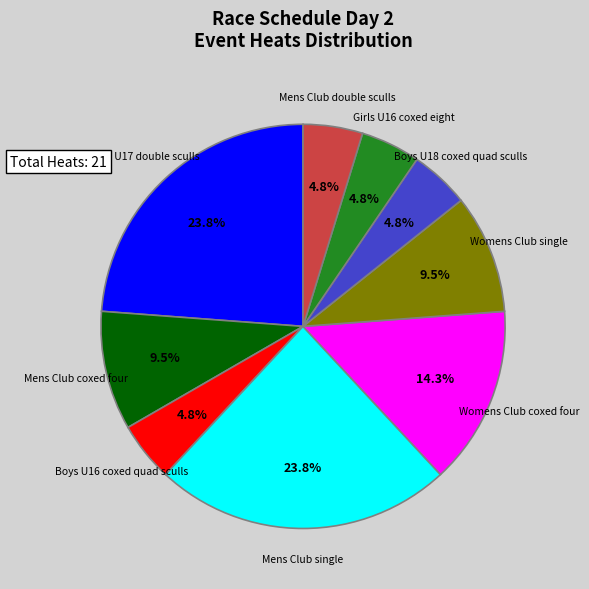

Does any single category account for the majority?

No